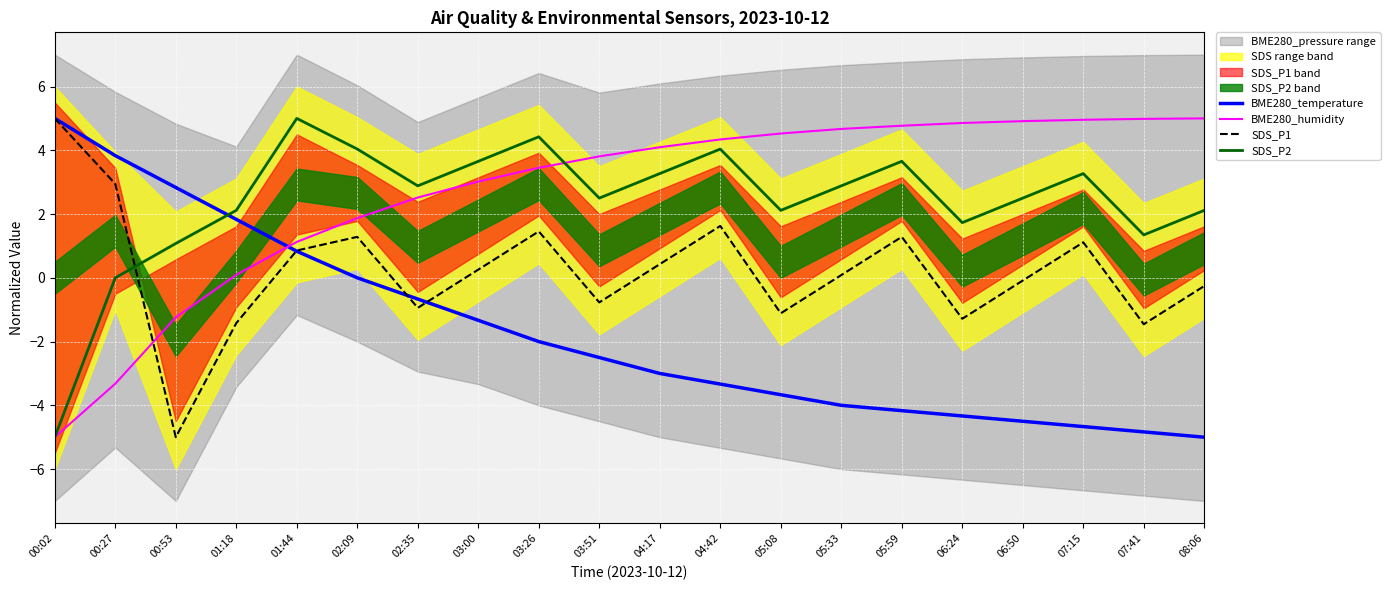

Is it true that SDS_P1 equals -0.1 at 06:50?

False